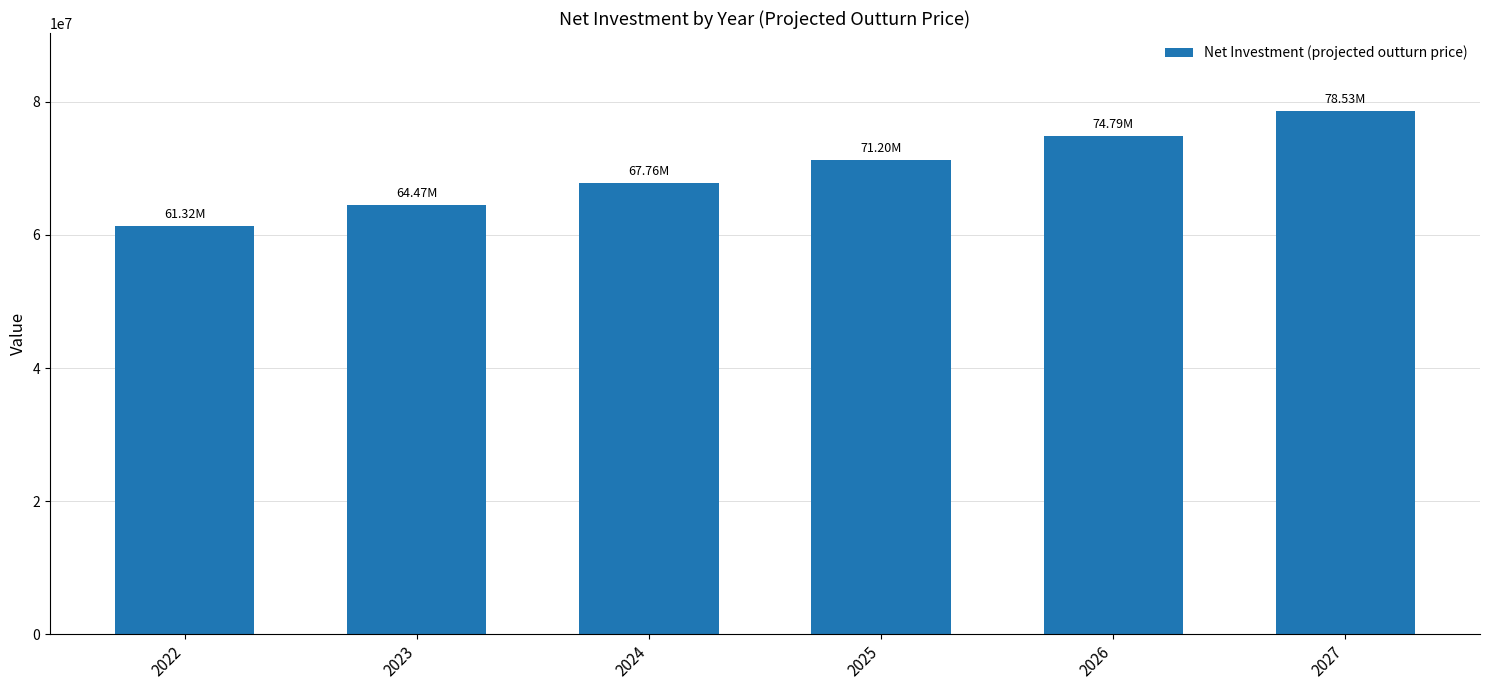

How many values exceed 71198241?

3